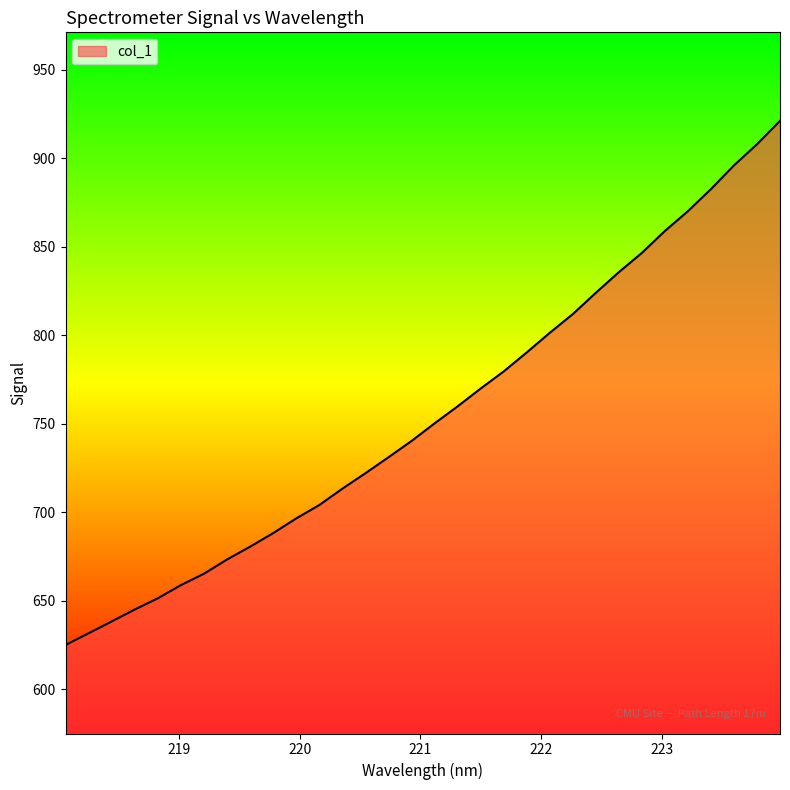

What is the maximum value shown in the chart?

921.2